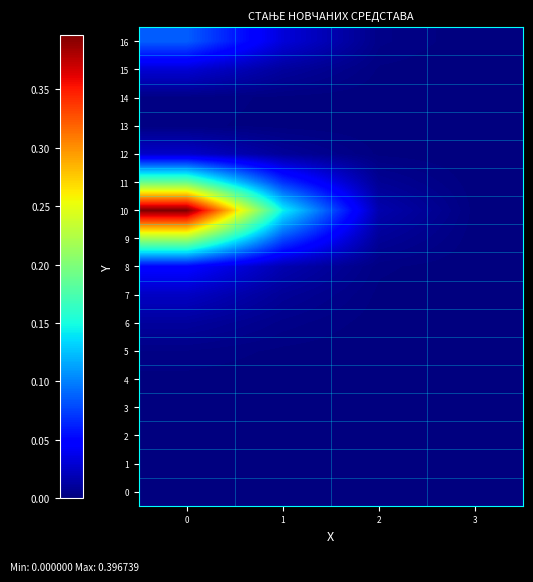

Reading left to right, what are all the values shown in this chart?

0: 0=0.0	1=0.0	2=0.0	3=0.0
1: 0=0.0	1=0.0	2=0.0	3=0.0
2: 0=0.0	1=0.0	2=0.0	3=0.0
3: 0=0.0	1=0.0	2=0.0	3=0.0
4: 0=0.0	1=0.0	2=0.0	3=0.0
5: 0=0.0	1=0.0	2=0.0	3=0.0
6: 0=0.0	1=0.0	2=0.0	3=0.0
7: 0=0.0	1=0.0	2=0.0	3=0.0
8: 0=0.0	1=0.0	2=0.0	3=0.0
9: 0=0.2	1=0.1	2=0.0	3=0.0
10: 0=0.4	1=0.1	2=0.0	3=0.0
11: 0=0.2	1=0.1	2=0.0	3=0.0
12: 0=0.0	1=0.0	2=0.0	3=0.0
13: 0=0.0	1=0.0	2=0.0	3=0.0
14: 0=0.0	1=0.0	2=0.0	3=0.0
15: 0=0.0	1=0.0	2=0.0	3=0.0
16: 0=0.1	1=0.0	2=0.0	3=0.0